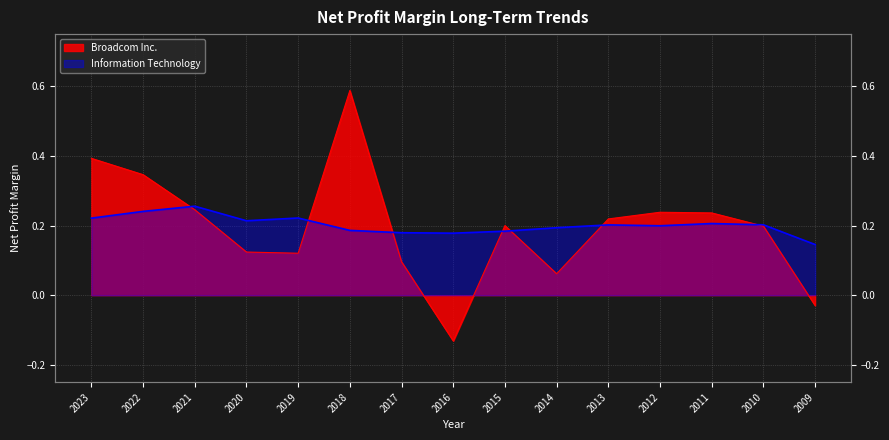

What is the value of the Information Technology point at the 1st from the left?

0.2